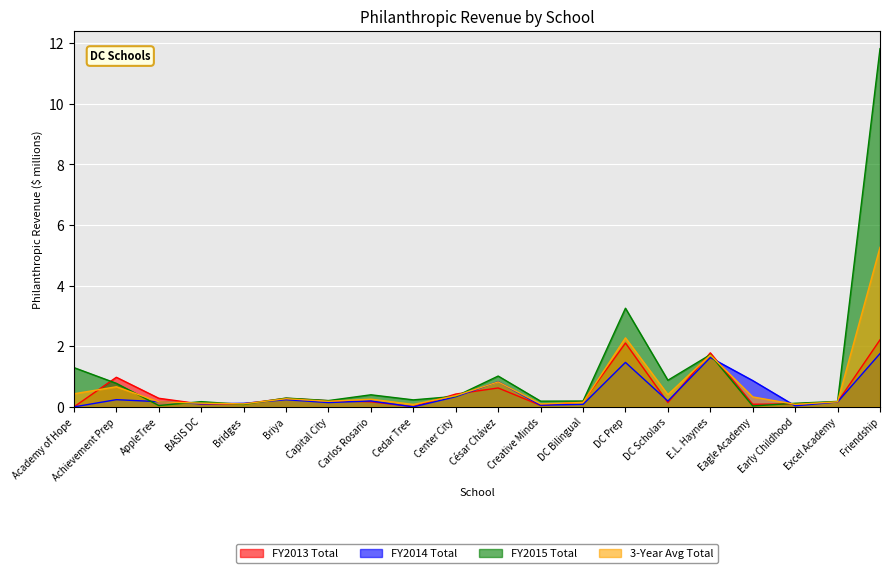

What are all the series names shown in the legend?

FY2013 Total, FY2014 Total, FY2015 Total, 3-Year Avg Total